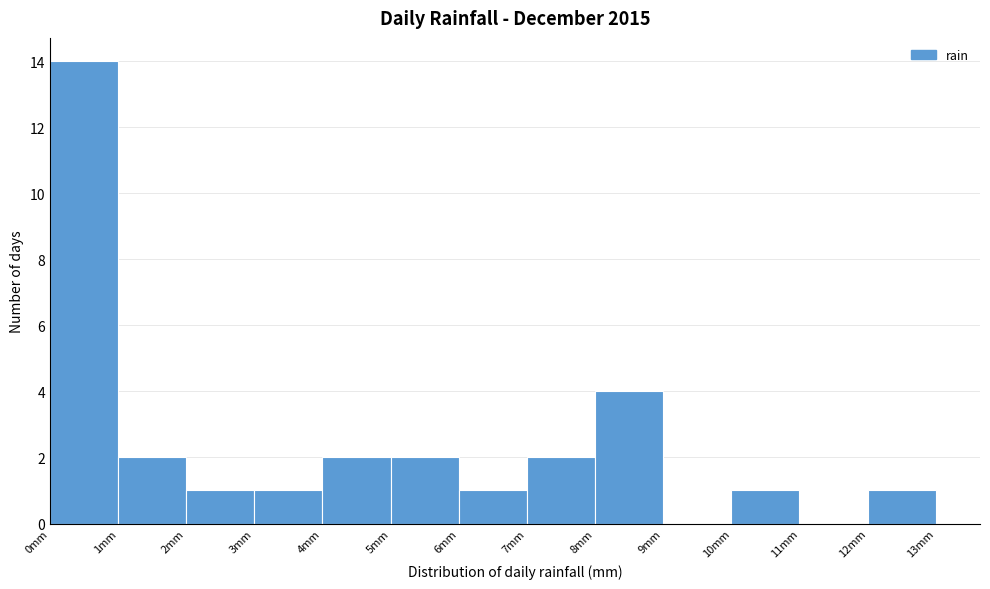

Reading left to right, list every bar in this chart as the range it spans on the x-axis followed by its height. The values are not printed on the chart, so give them approximately, as read against the axis.

0 to 1: 14
1 to 2: 2
2 to 3: 1
3 to 4: 1
4 to 5: 2
5 to 6: 2
6 to 7: 1
7 to 8: 2
8 to 9: 4
9 to 10: 0
10 to 11: 1
11 to 12: 0
12 to 13: 1